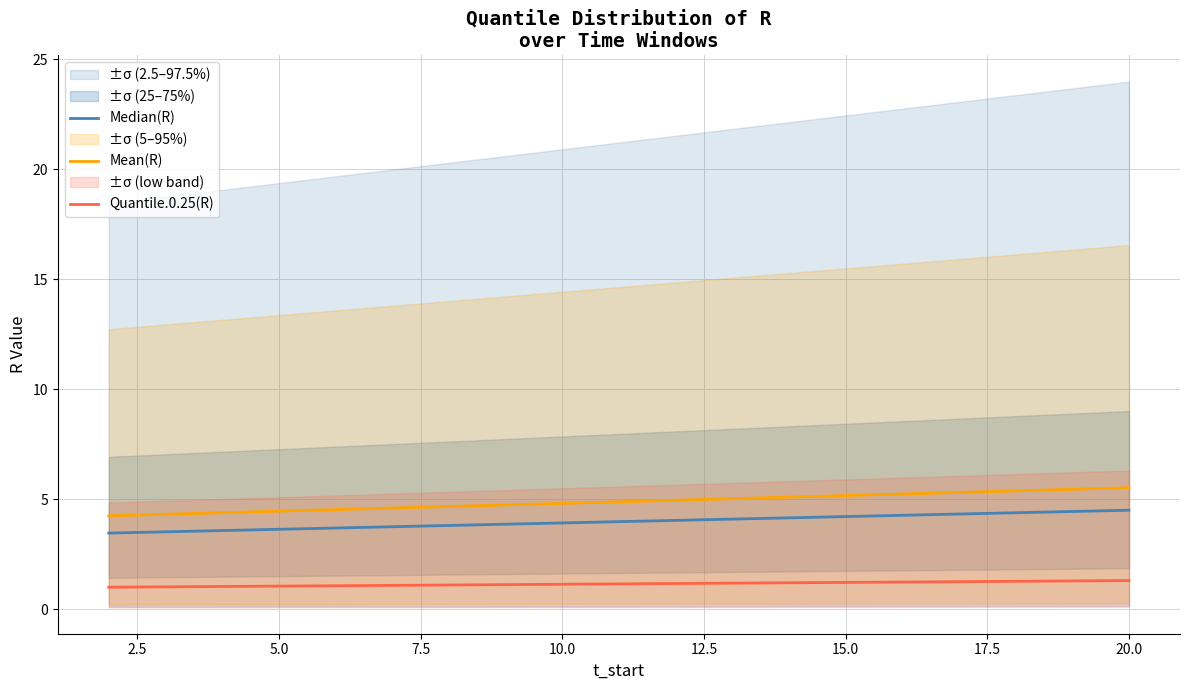

At how many categories does at least one series exceed 1?

19